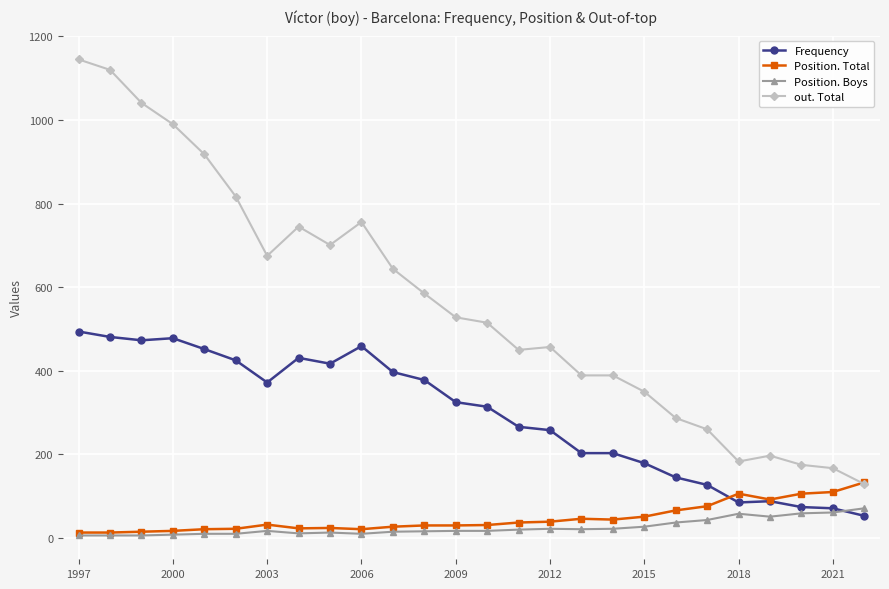

What is the smallest value displayed?

6